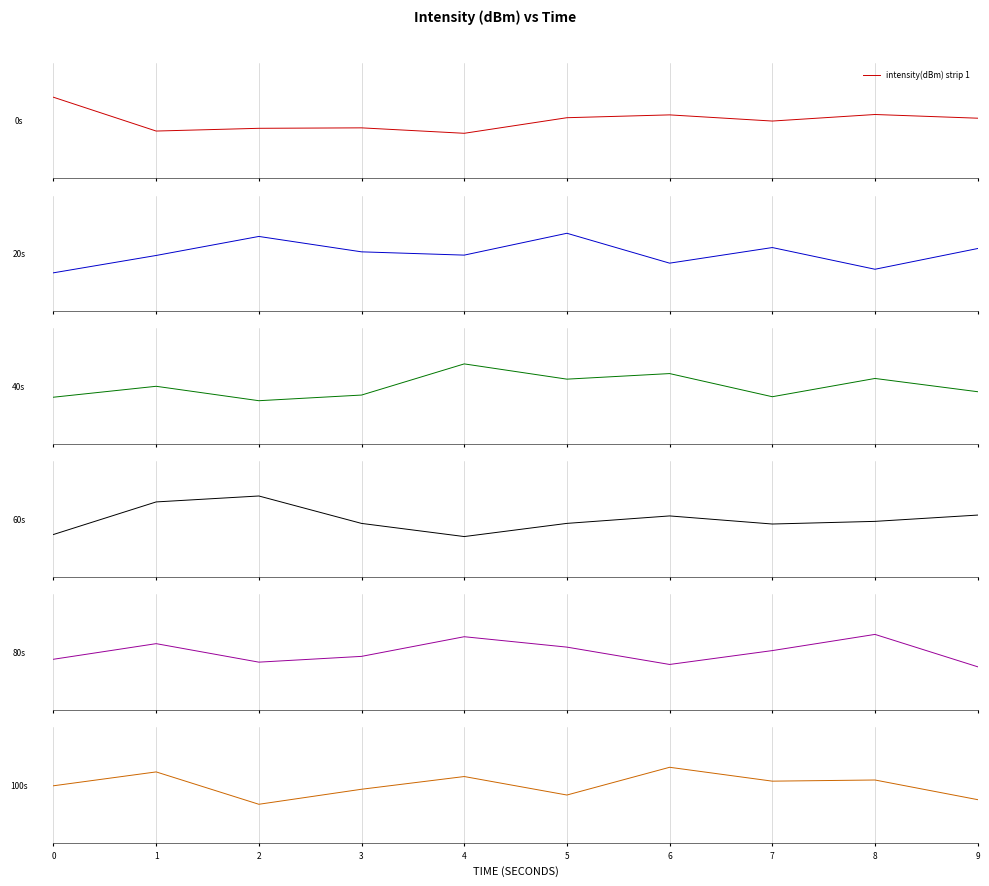

What is the value of the intensity(dBm) strip 6 point at the 6th from the left?

-0.9